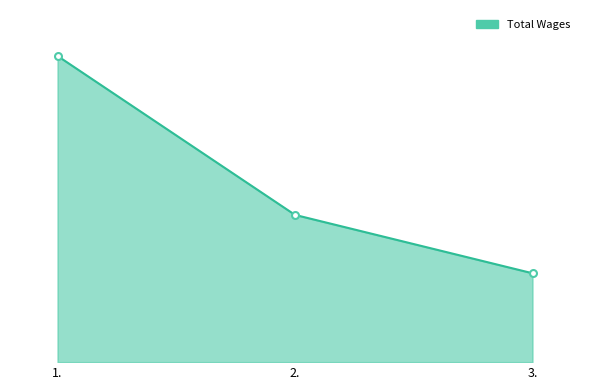

Is it true that the value at 1. is 74878?

True